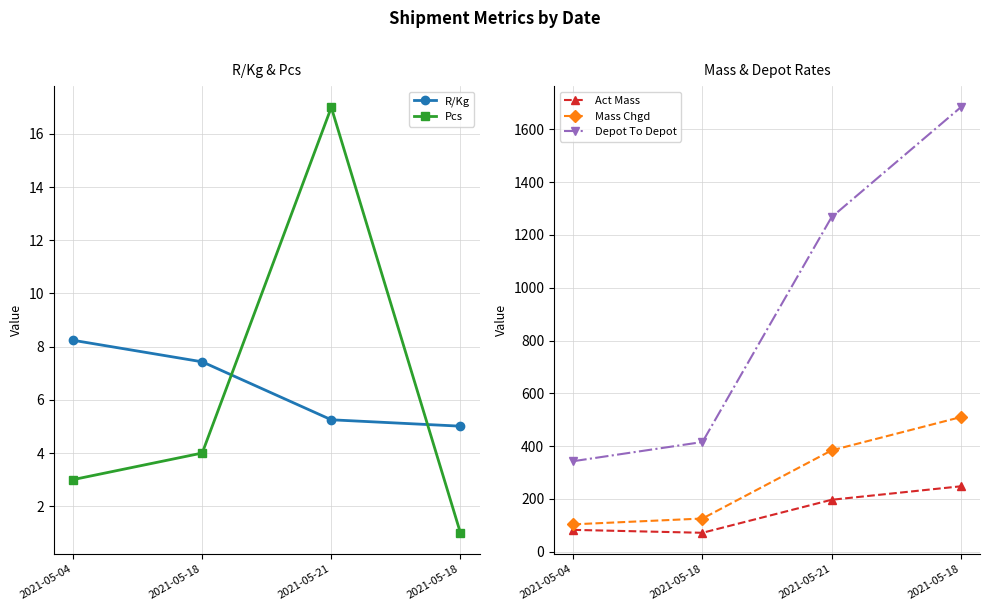

List the labels in order of Pcs value, smallest first.

2021-05-18, 2021-05-04, 2021-05-18, 2021-05-21